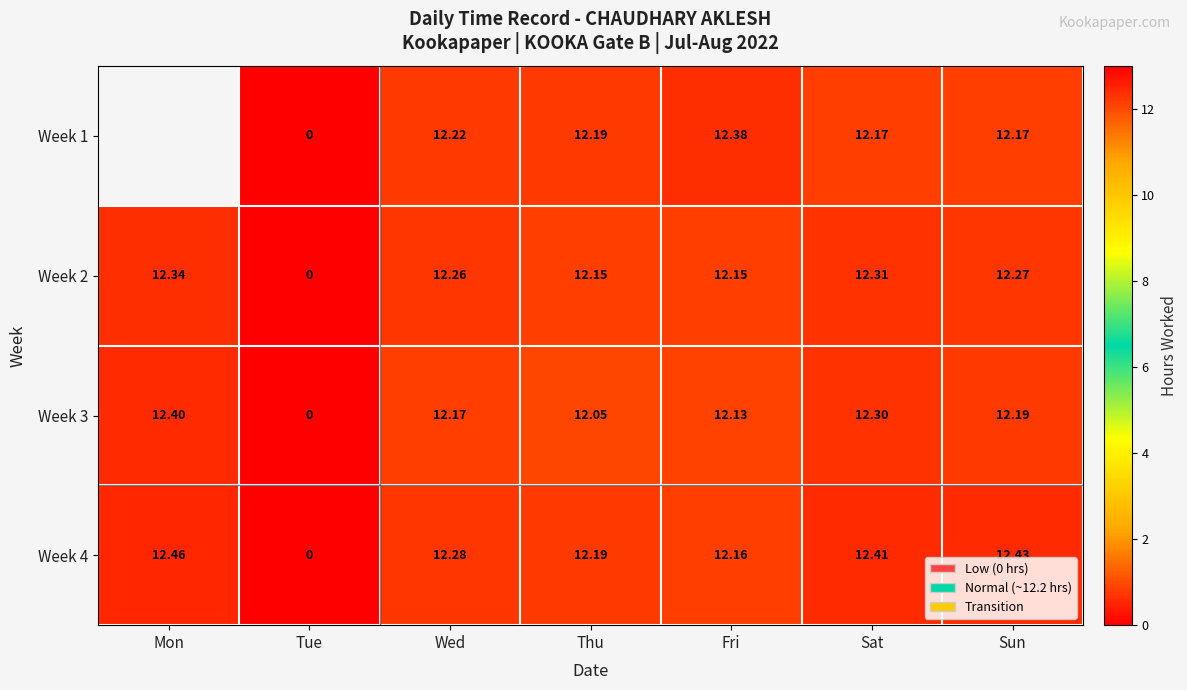

Is the value of Week 2 at Mon greater than the value of Week 3 at Thu?

Yes